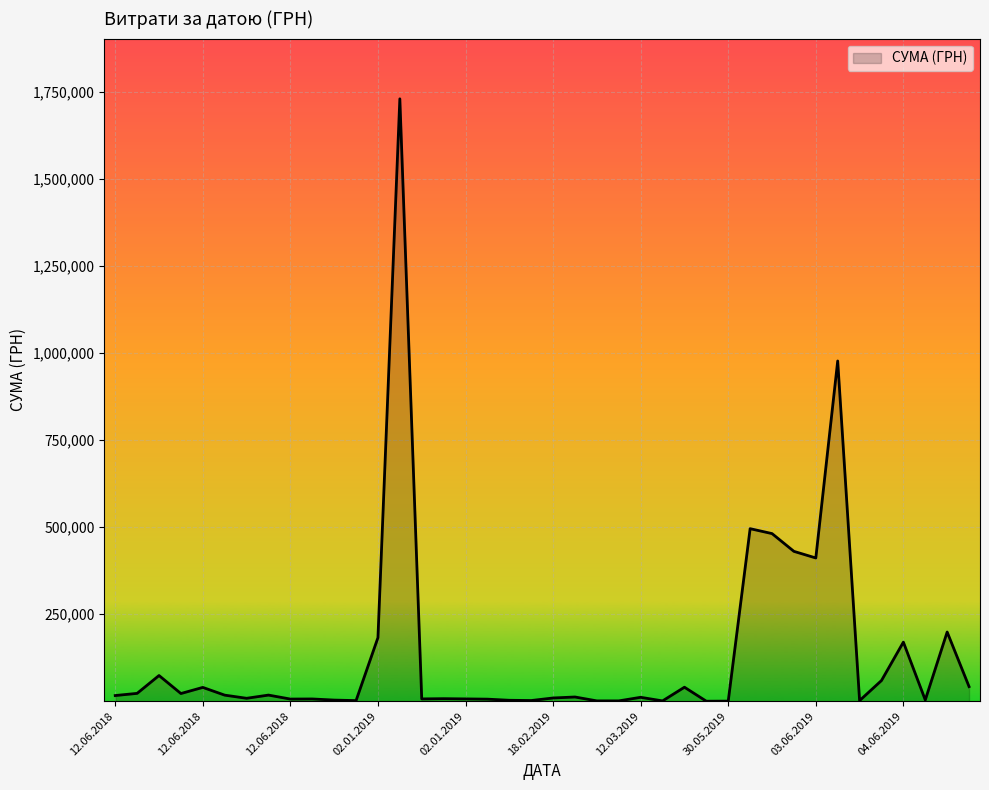

How many values are below 12342?

20